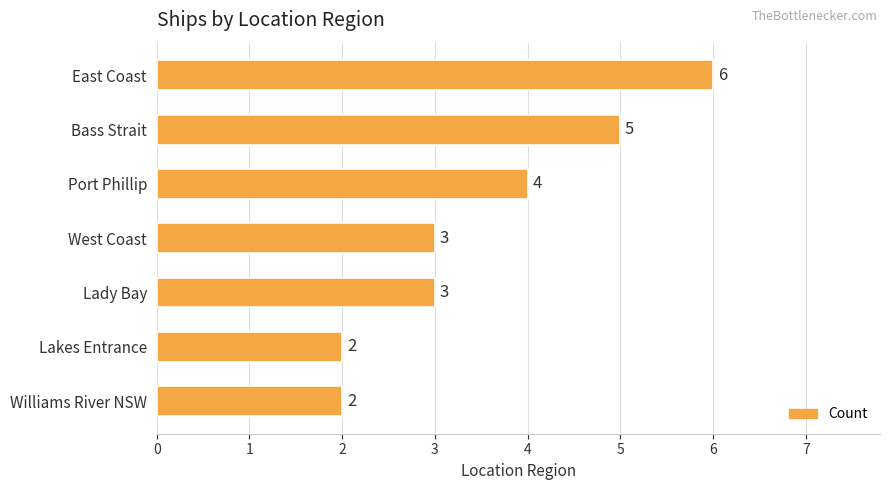

What is the label of the 2nd bar from the bottom?

Lakes Entrance